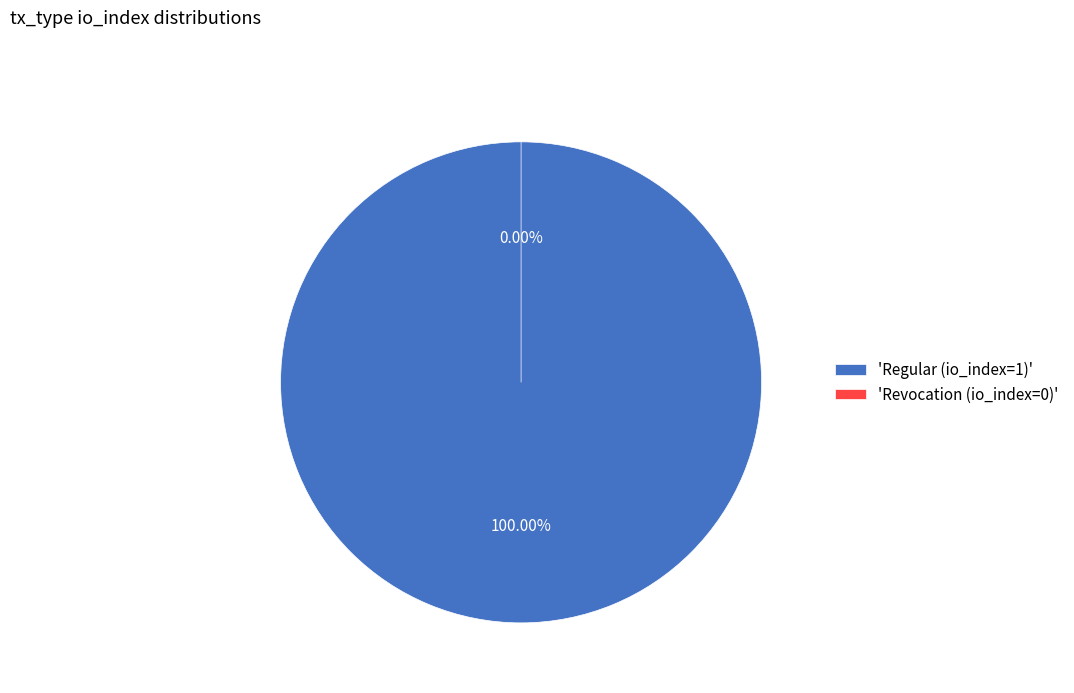

How many segments does this pie chart have?

2